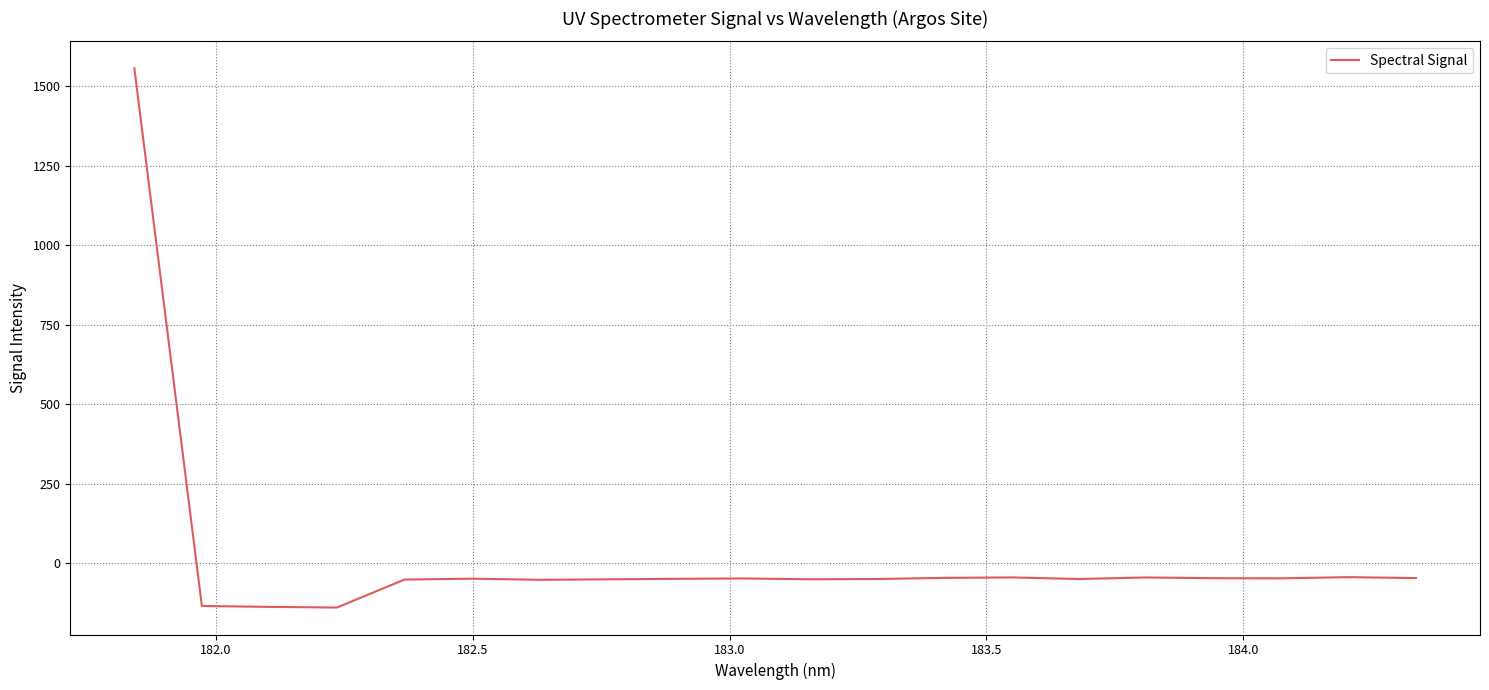

How many values are above zero?

1